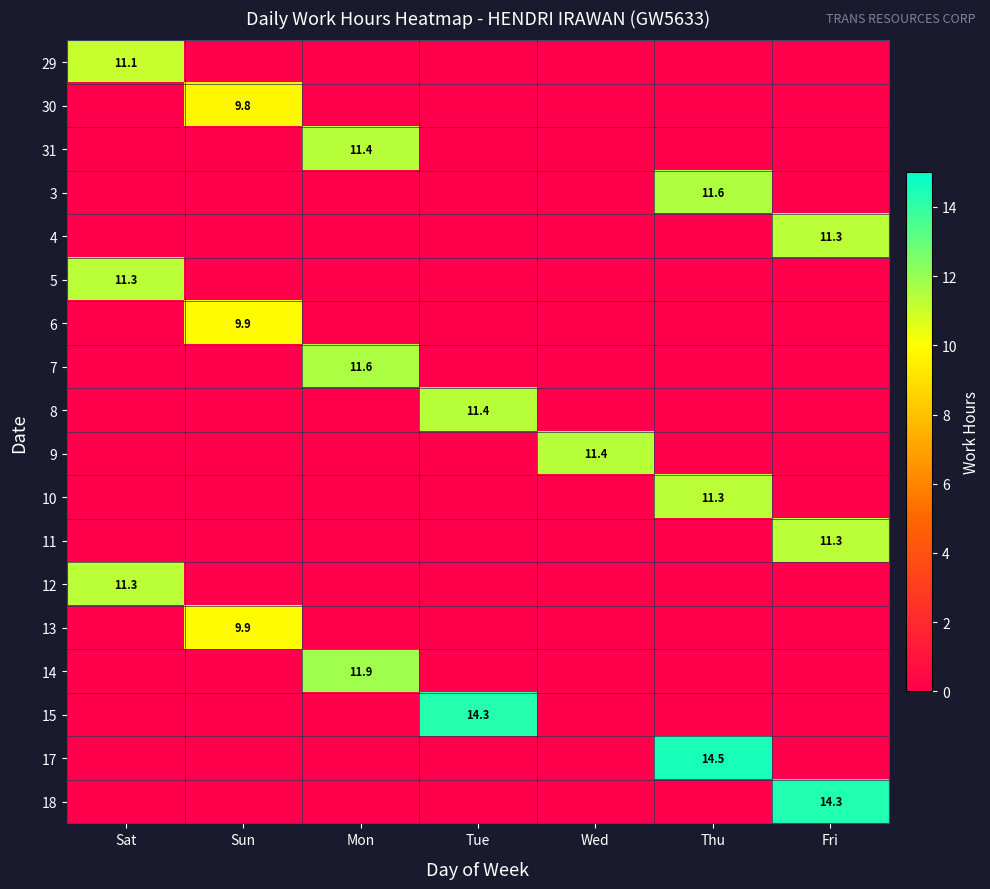

Count the number of categories in the chart.

7